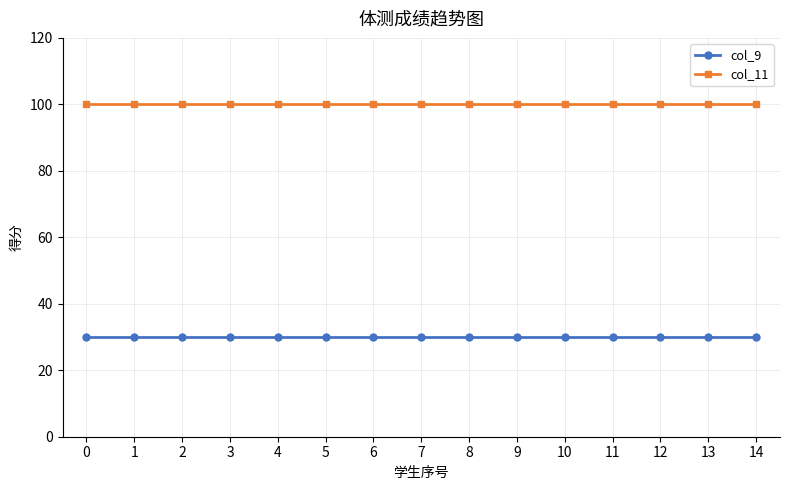

What is the value of the col_9 point at the 8th from the left?

30